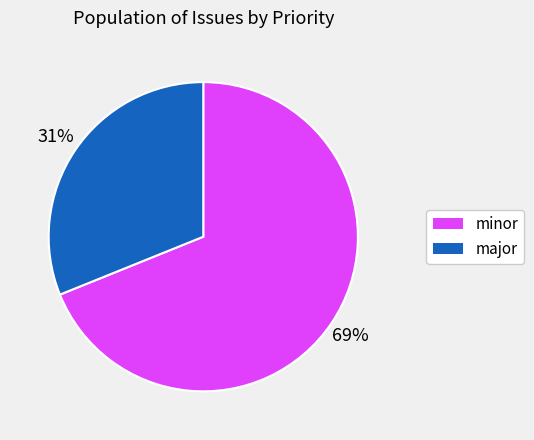

To the nearest percent, what is the average slice percentage?

50%